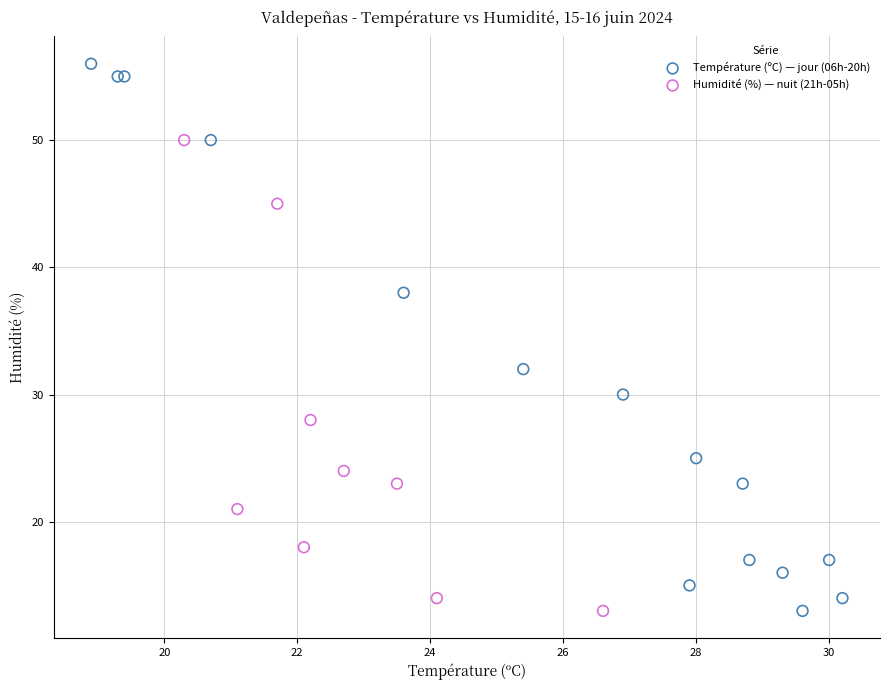

Which series has the largest Y range (max minus min)?

Température (ºC) — jour (06h-20h)